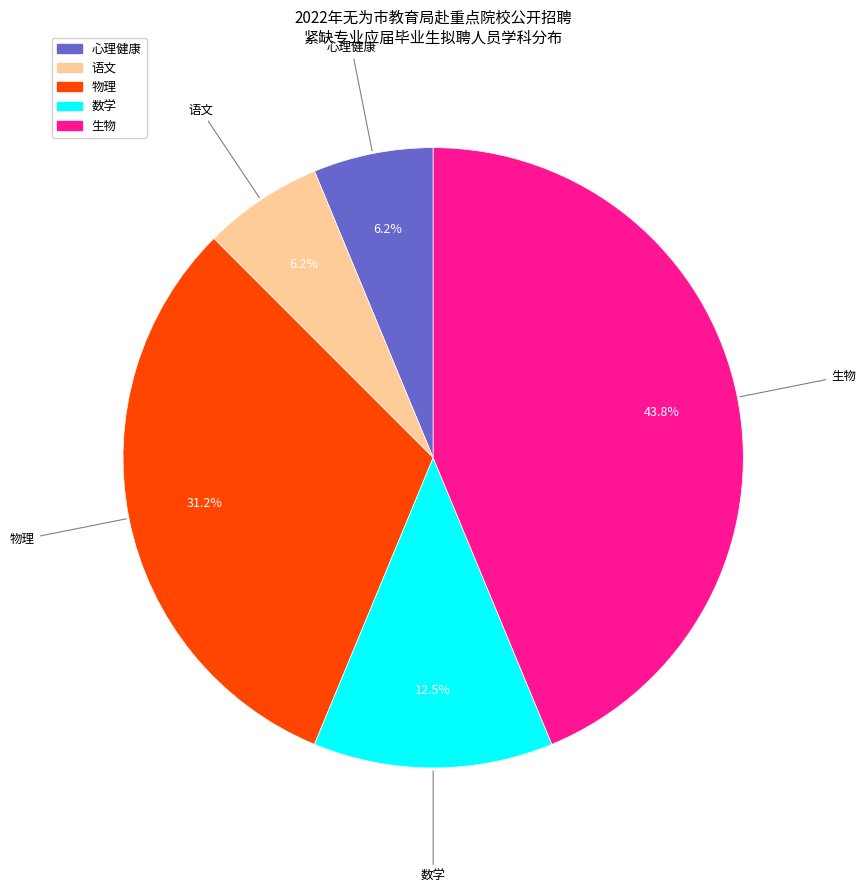

What is the largest slice in the pie chart?

生物